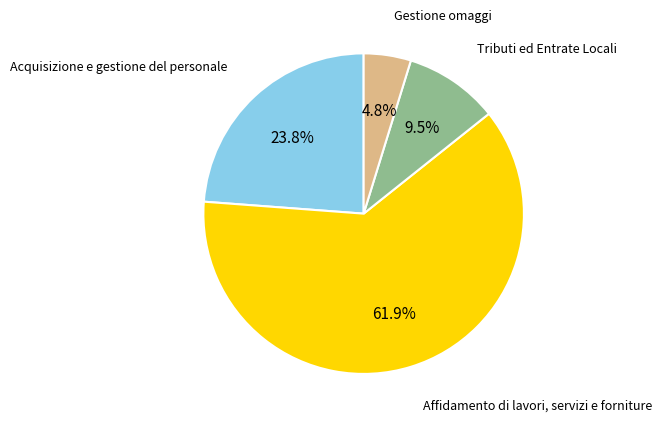

Is there any slice that represents more than half of the pie?

Yes